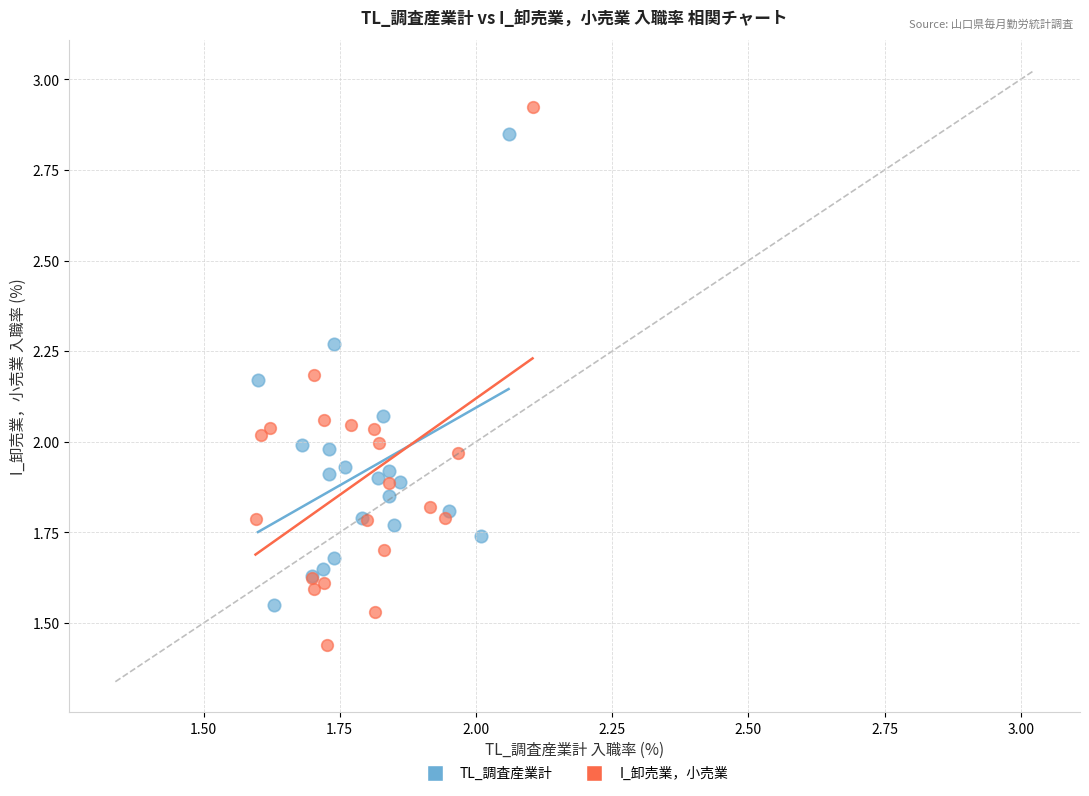

Which series reaches the maximum Y coordinate?

I_卸売業，小売業